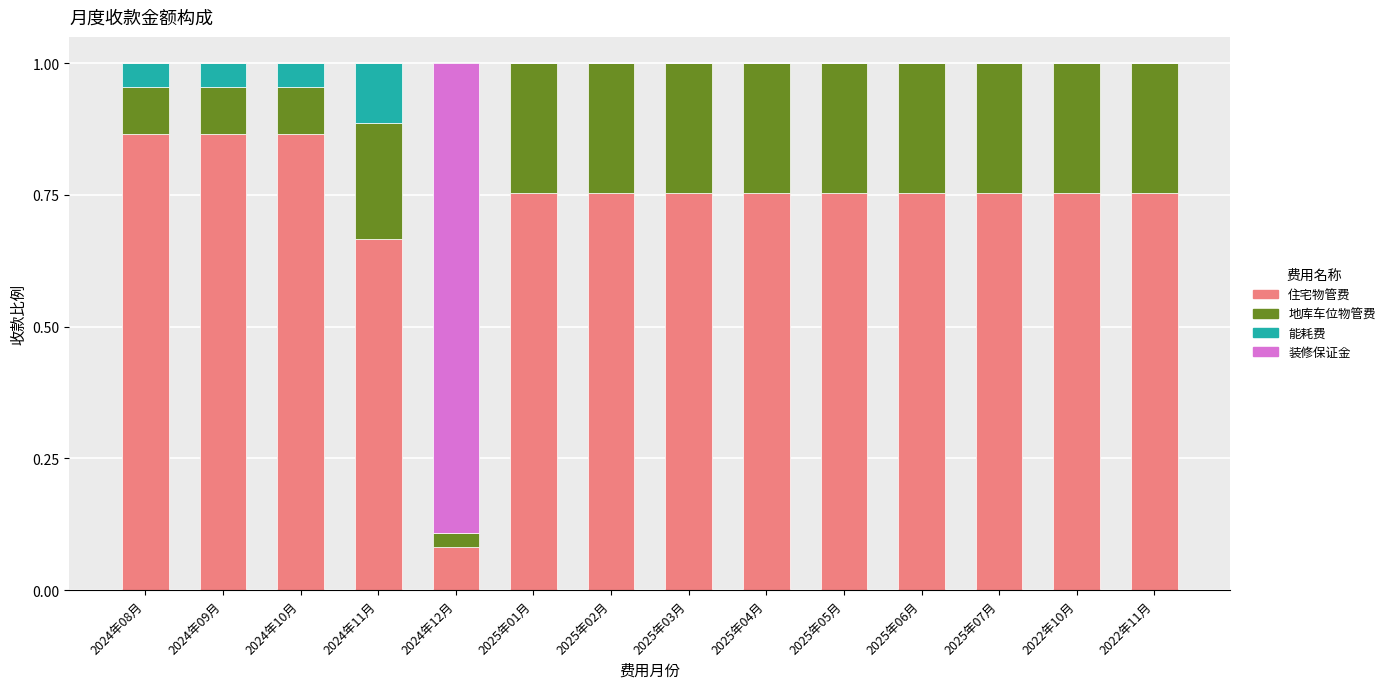

Does the chart contain stacked bars?

Yes